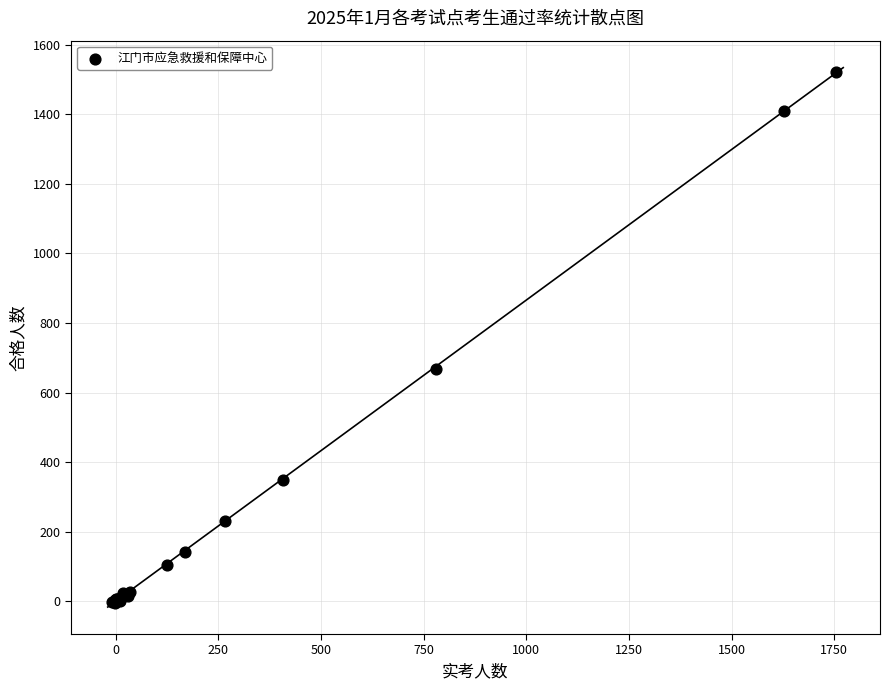

What Y value in the scatter plot is closest to 758?

668.7